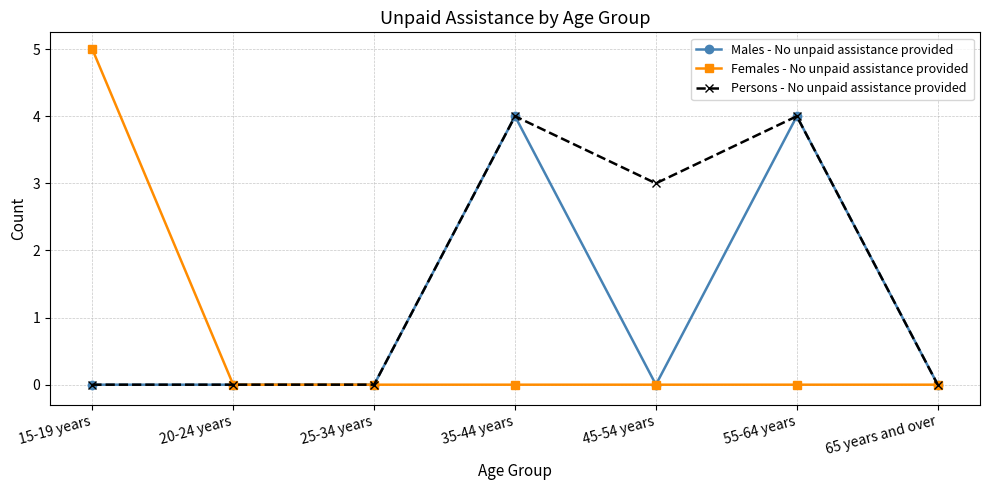

At which label is Persons - No unpaid assistance provided closest to 2?

45-54 years